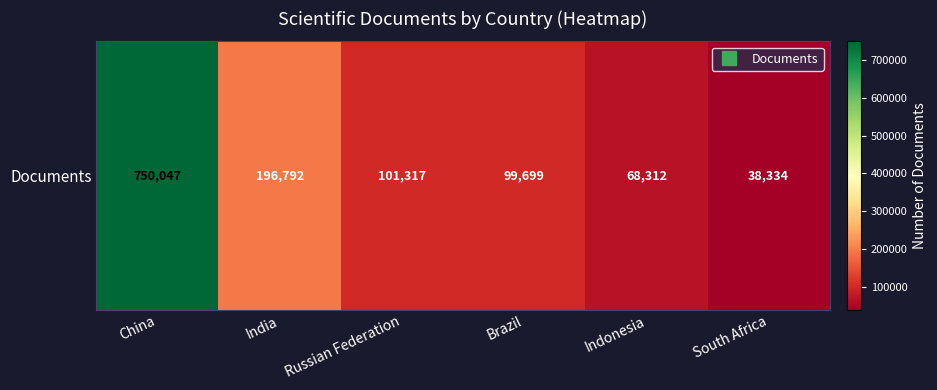

What is the approximate value at China, to the nearest 100?

750000